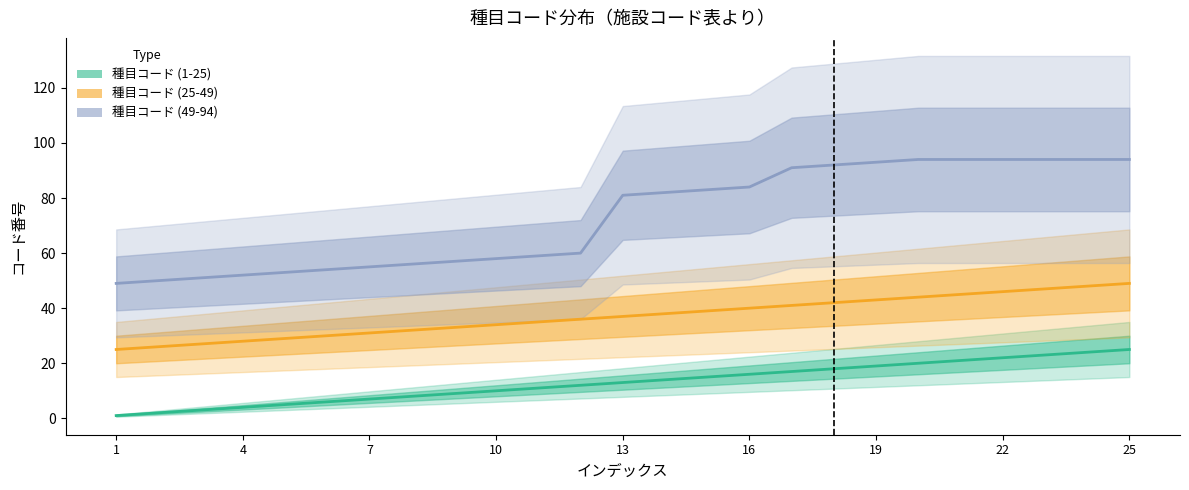

Reading left to right, list all the values displayed in this chart.

種目コード (1-25): 1	2	3	4	5	6	7	8	9	10	11	12	13	14	15	16	17	18	19	20	21	22	23	24	25
種目コード (25-49): 25	26	27	28	29	30	31	32	33	34	35	36	37	38	39	40	41	42	43	44	45	46	47	48	49
種目コード (49-93): 49	50	51	52	53	54	55	56	57	58	59	60	81	82	83	84	91	92	93	94	94	94	94	94	94